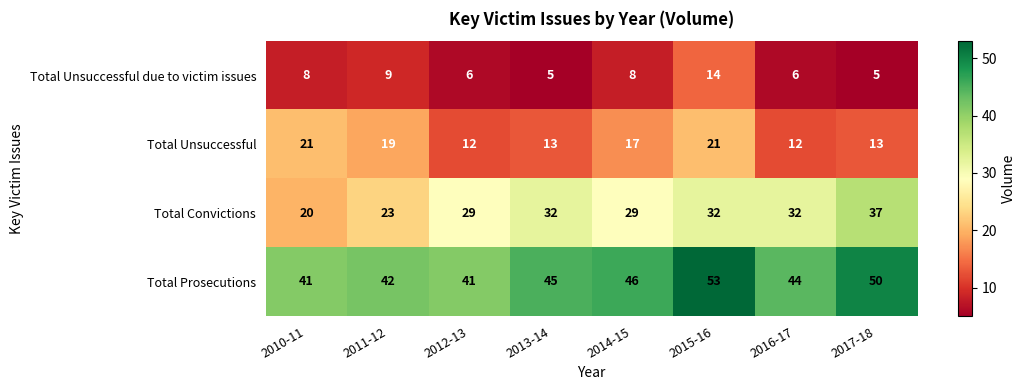

The value of Total Convictions at 2014-15 is 16. True or false?

False